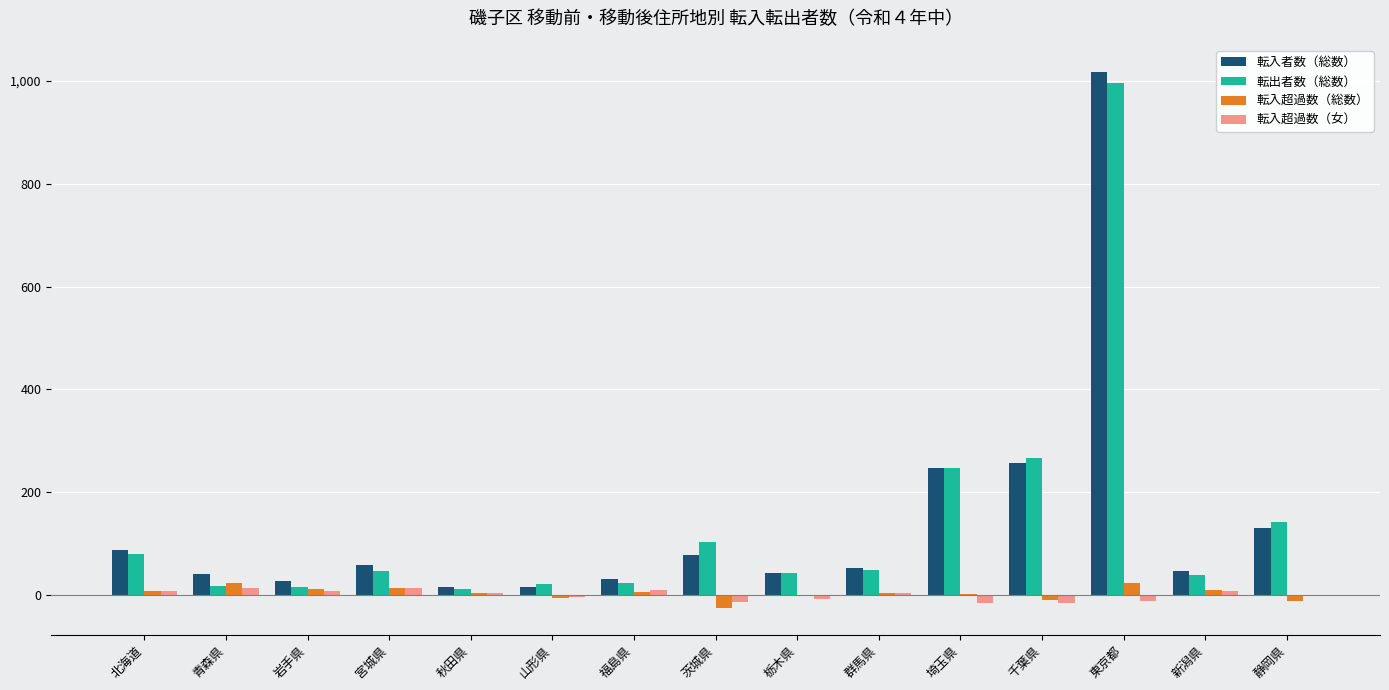

Are the bars horizontal?

No